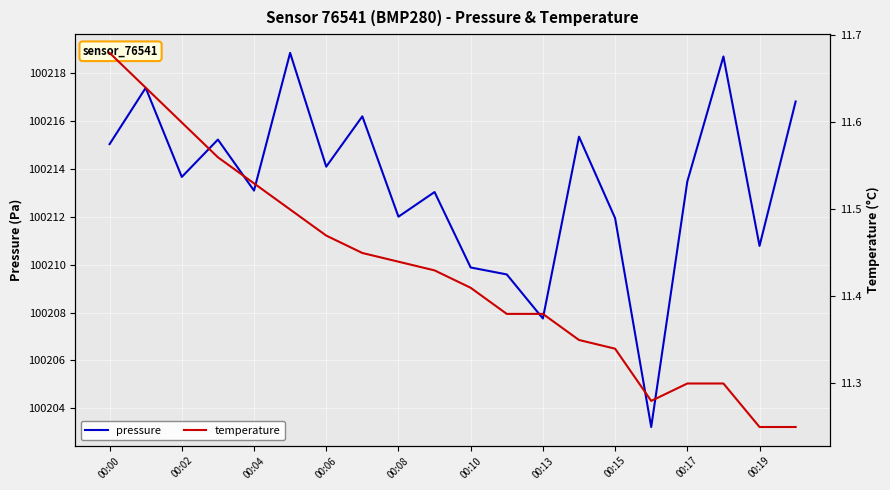

What is the maximum value for temperature?

11.7